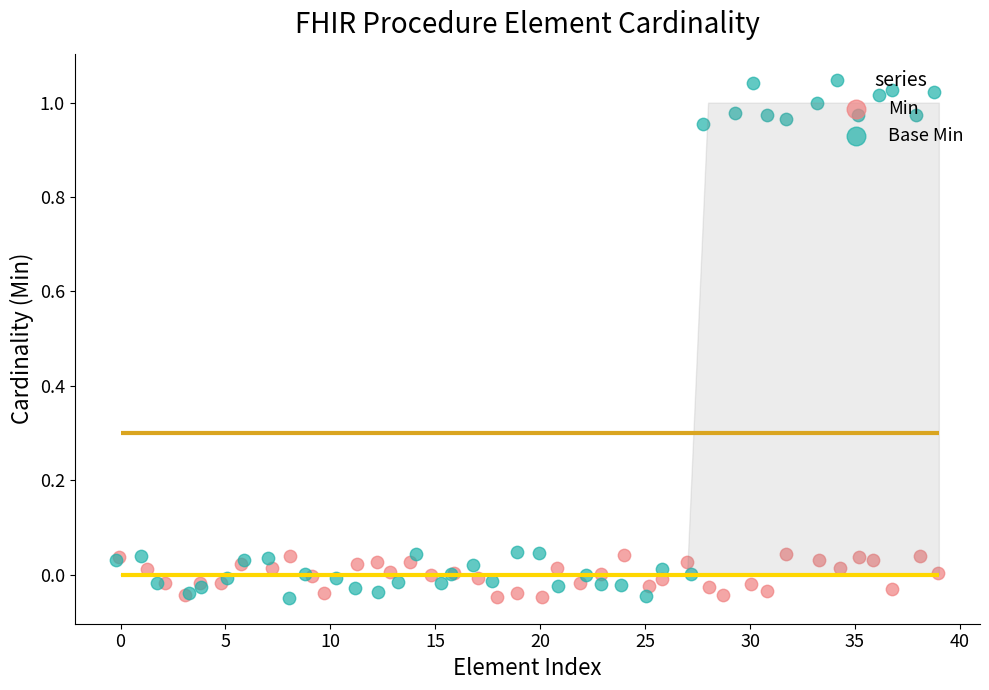

Which series contains the highest Y value?

Base Min